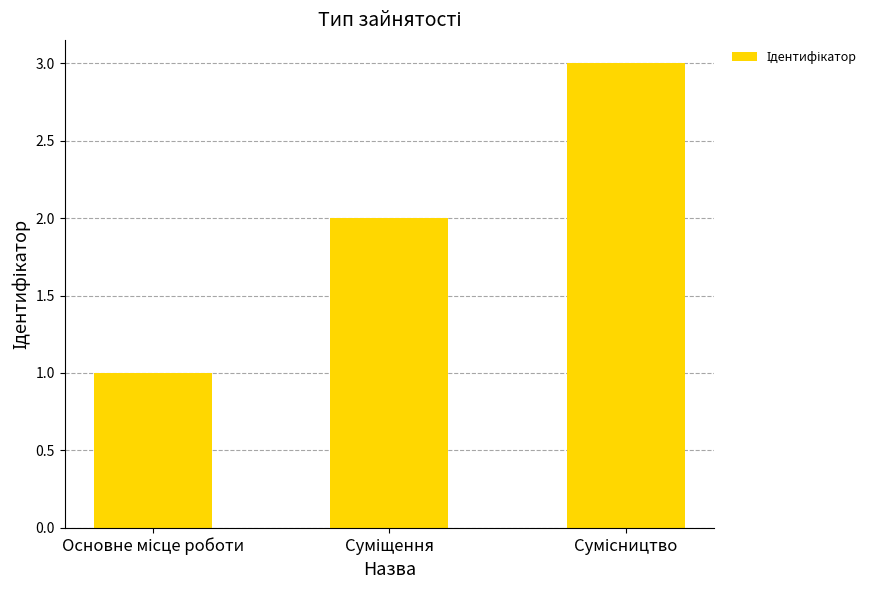

What is the maximum value shown in the chart?

3